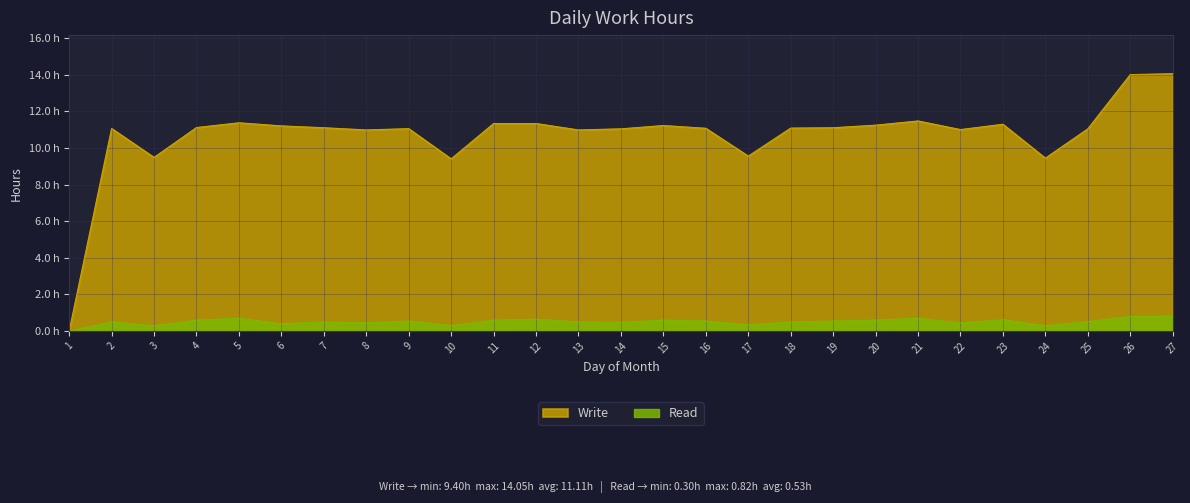

Is the value of Write at 14 greater than the value of Read at 20?

Yes